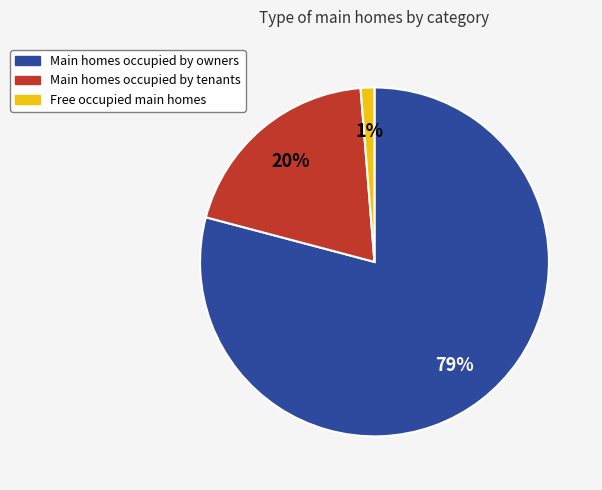

To the nearest percent, what is the average slice percentage?

33%